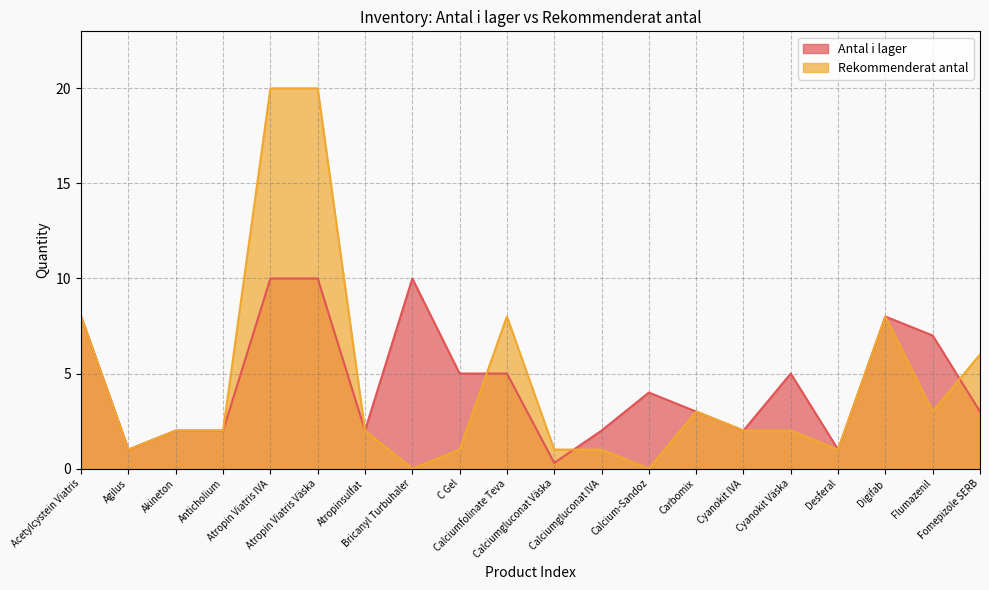

At which label does Rekommenderat antal reach its minimum?

Bricanyl Turbuhaler